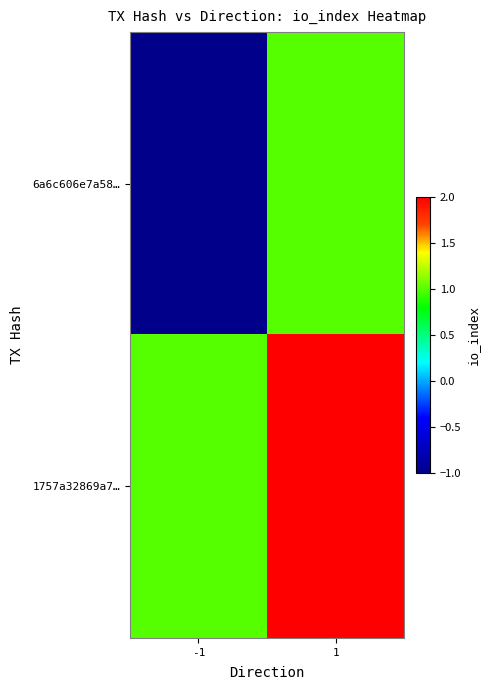

Which series changed the most between -1 and 1?

6a6c606e7a58…